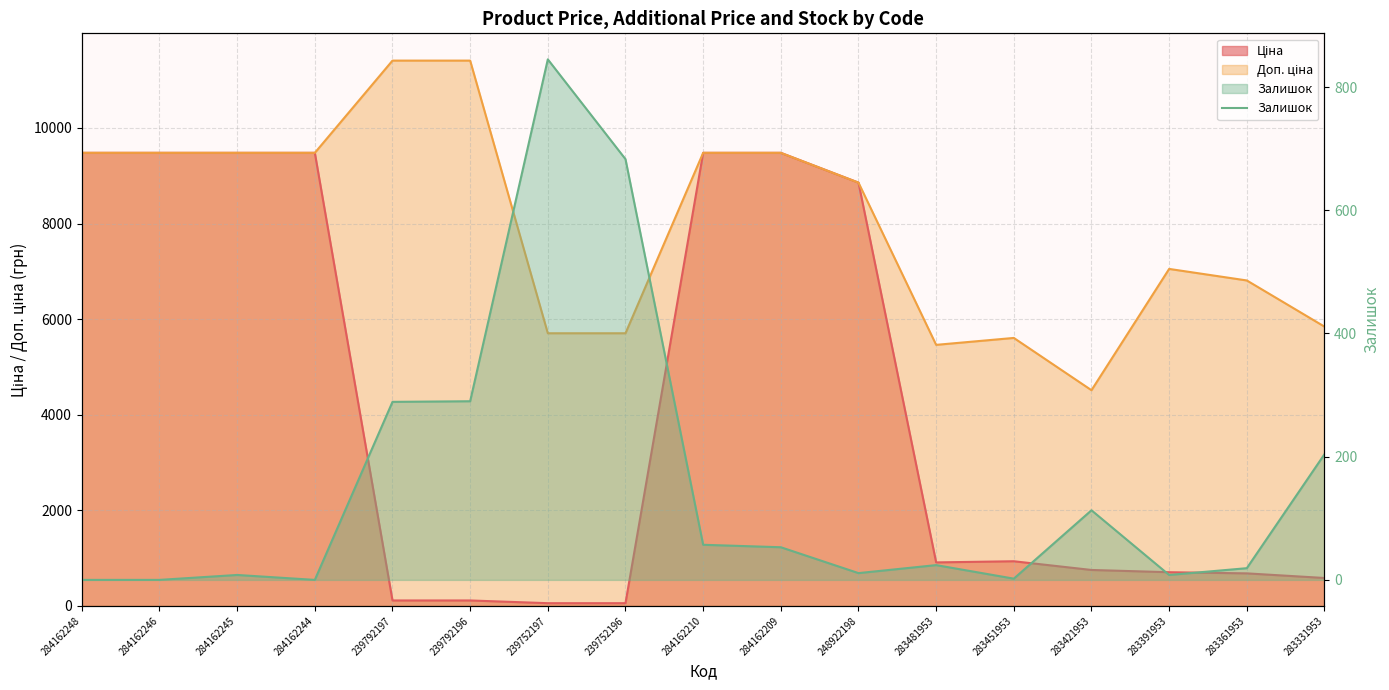

Where is the first local maximum?

284162245